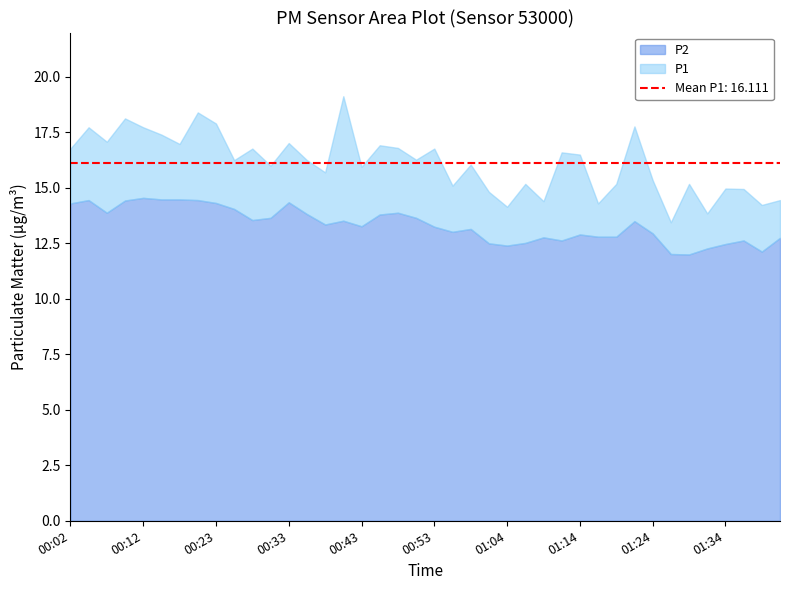

What is the label of the 23rd point from the left?

00:59